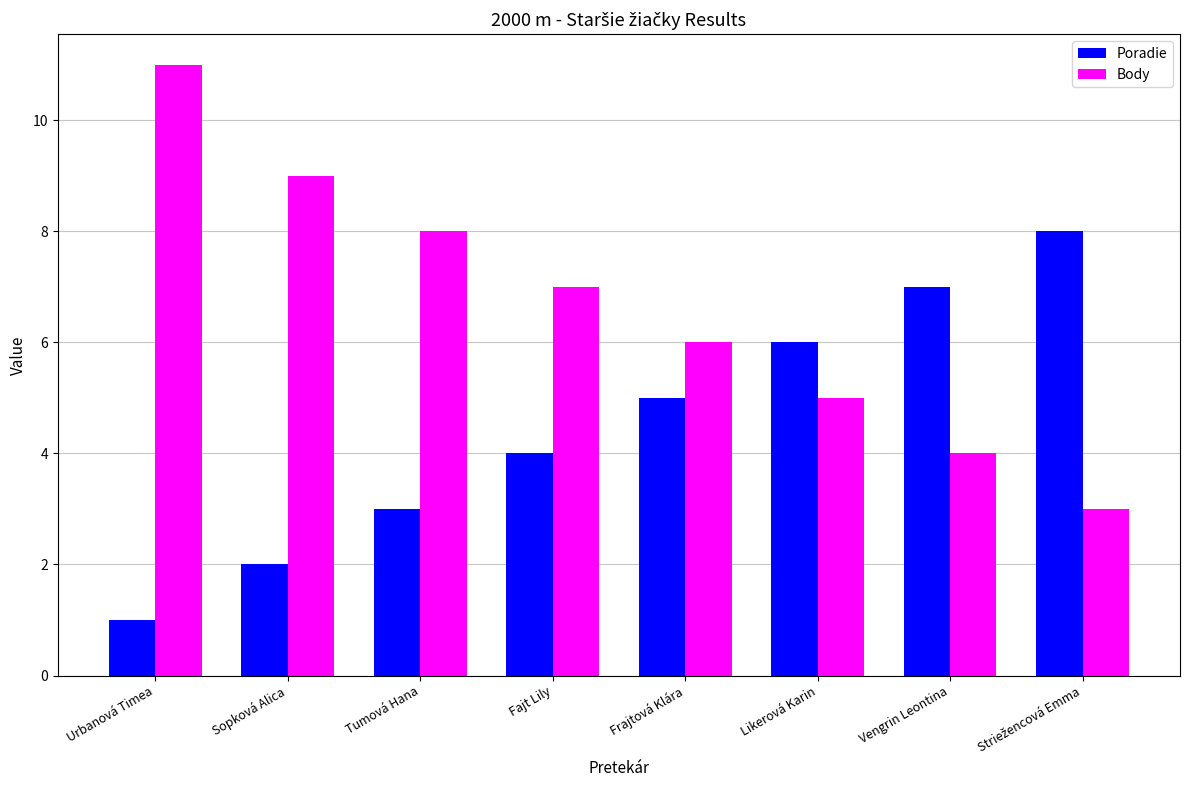

Which series has the largest total across all categories?

Body